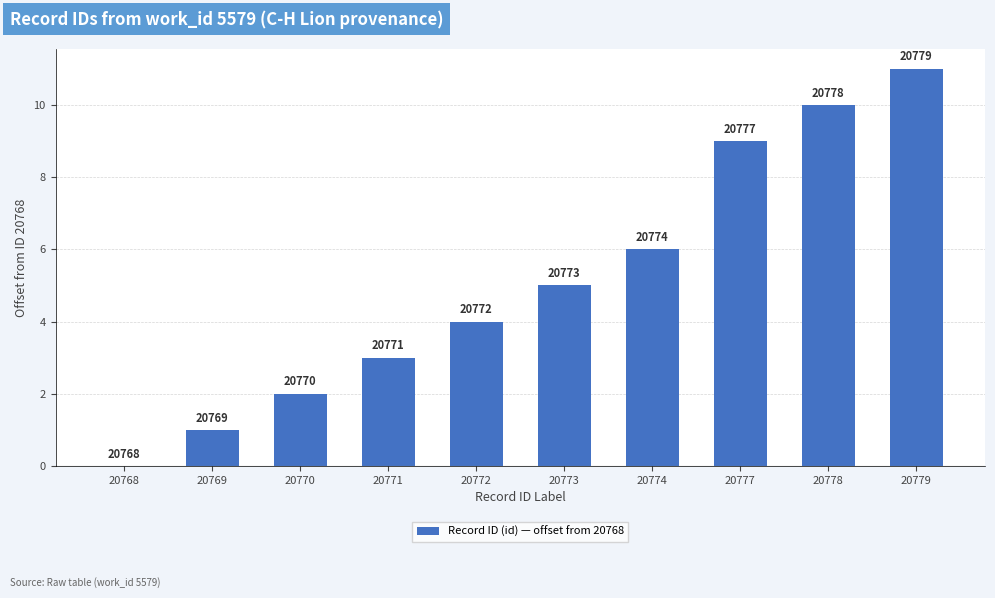

Is it true that the value at 20771 is 3?

True